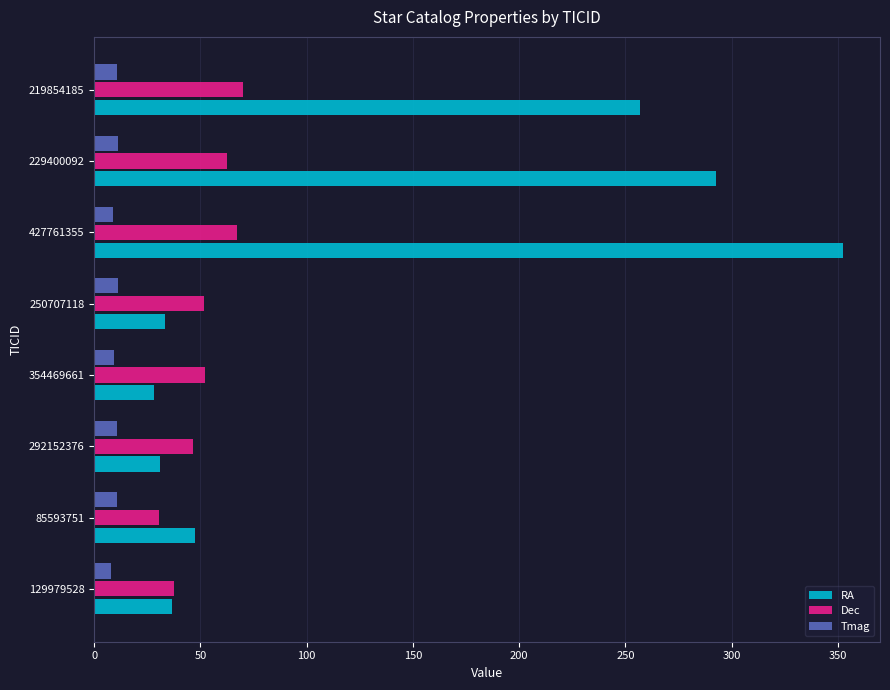

Between 85593751 and 229400092, which series saw the biggest shift?

RA